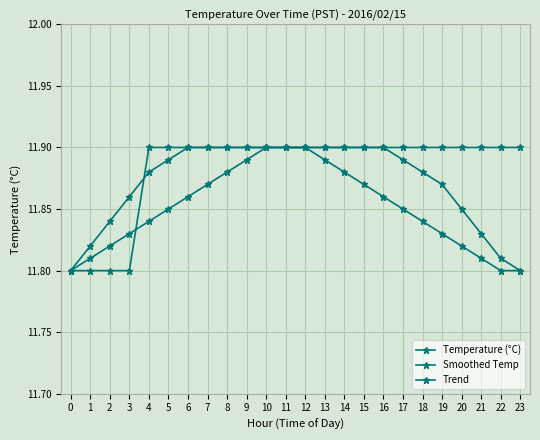

Where do Trend and Temperature (°C) first cross each other?

3 and 4